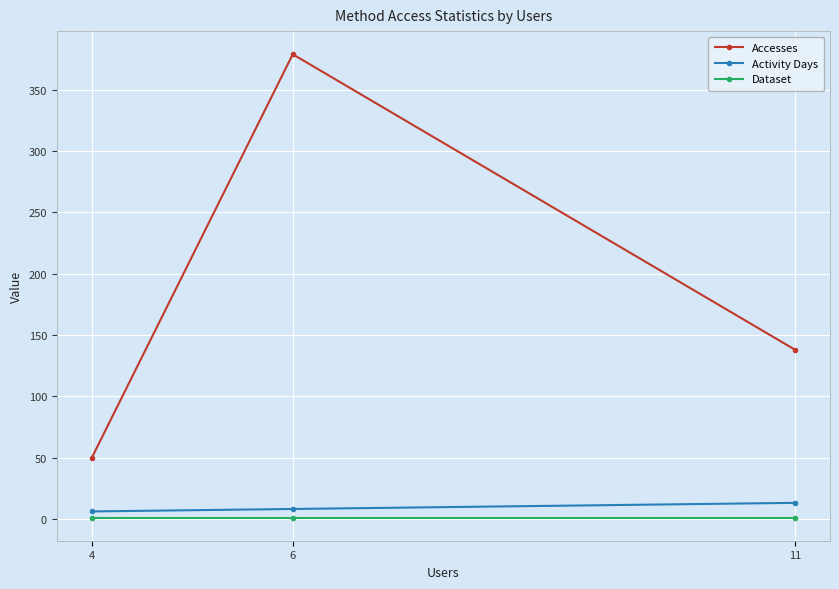

What is the minimum value shown in the chart?

1